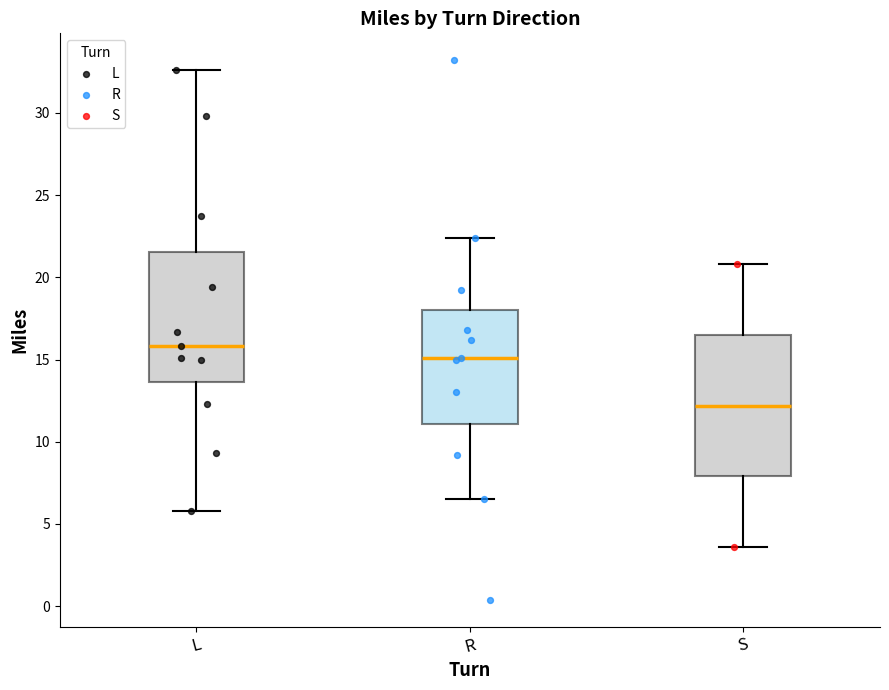

Comparing the boxes themselves (not the whiskers), which one is the tallest?

S